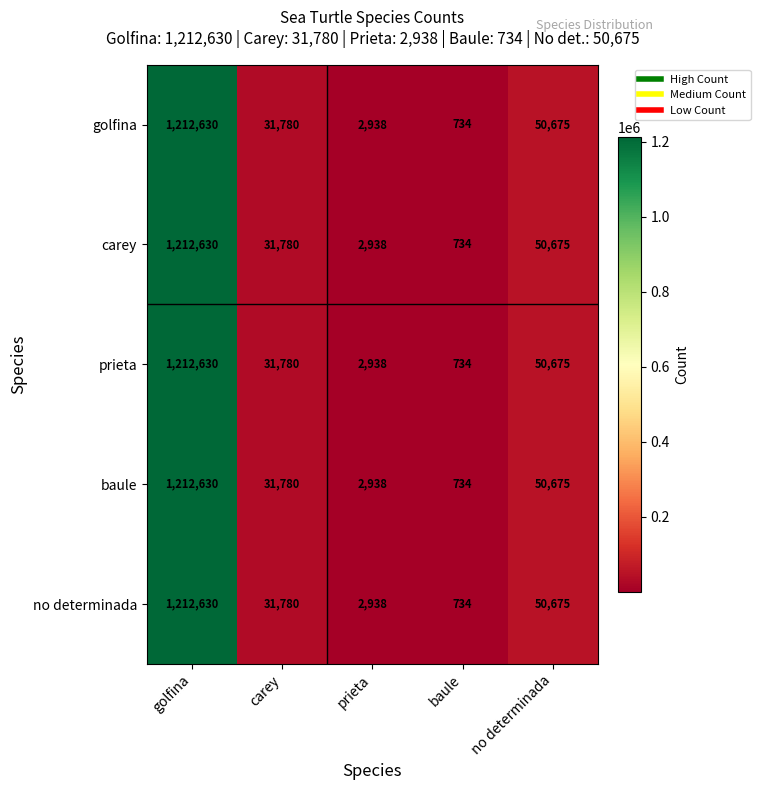

Where is prieta nearest to the value 606682?

no determinada